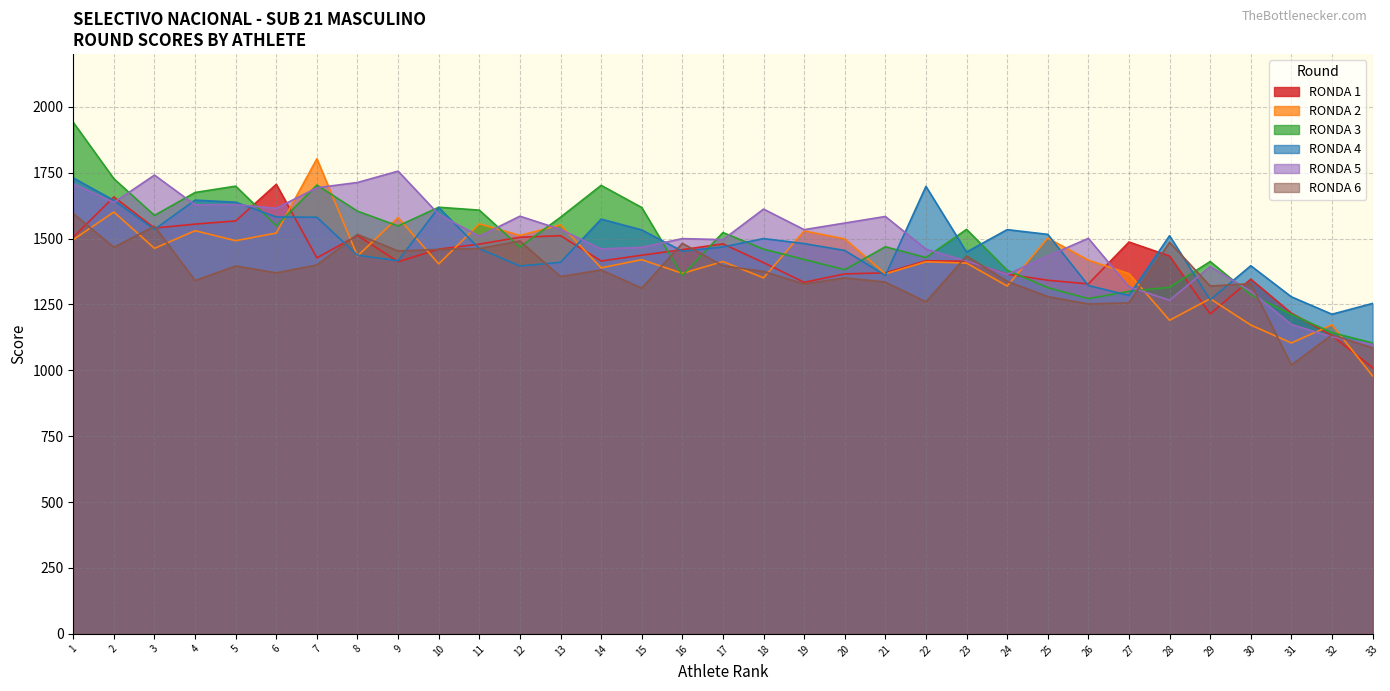

The RONDA 2 series shows 1580 at 9. True or false?

True